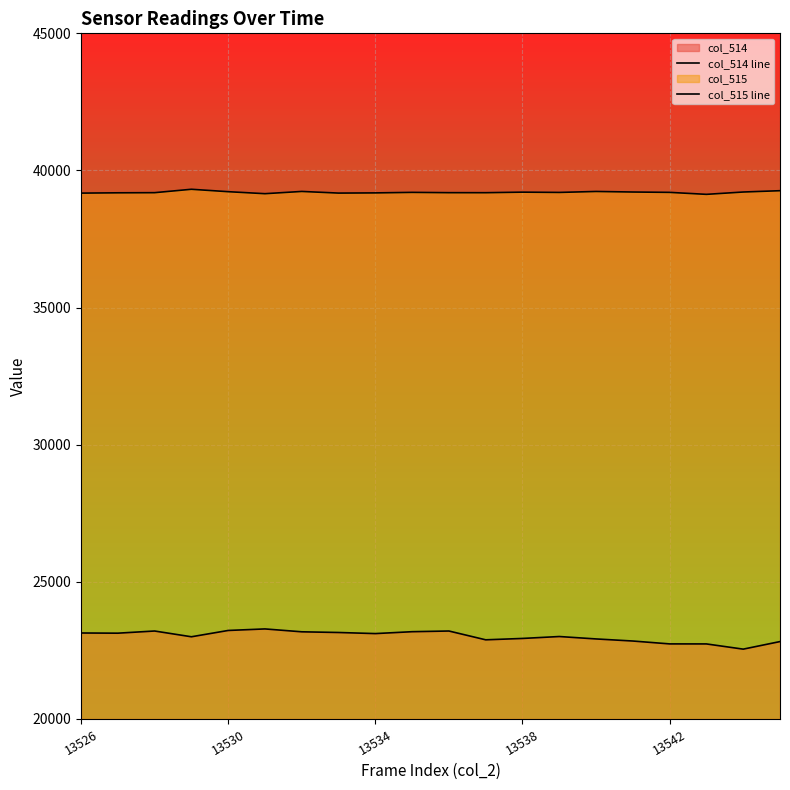

How many lines are shown in the chart?

2